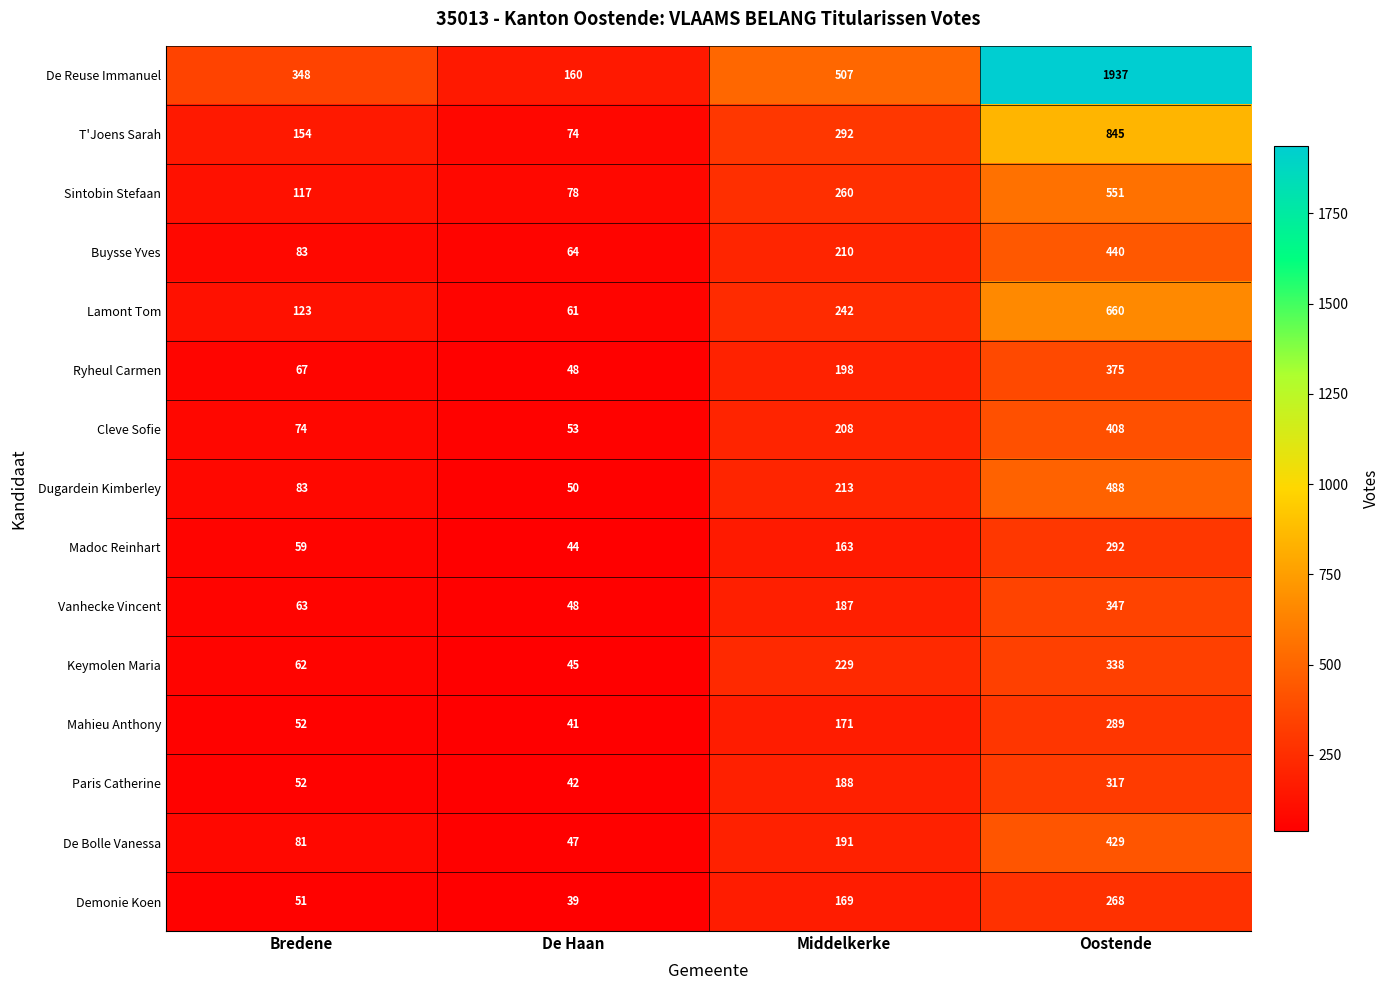

Which label corresponds to the smallest value in the chart?

De Haan